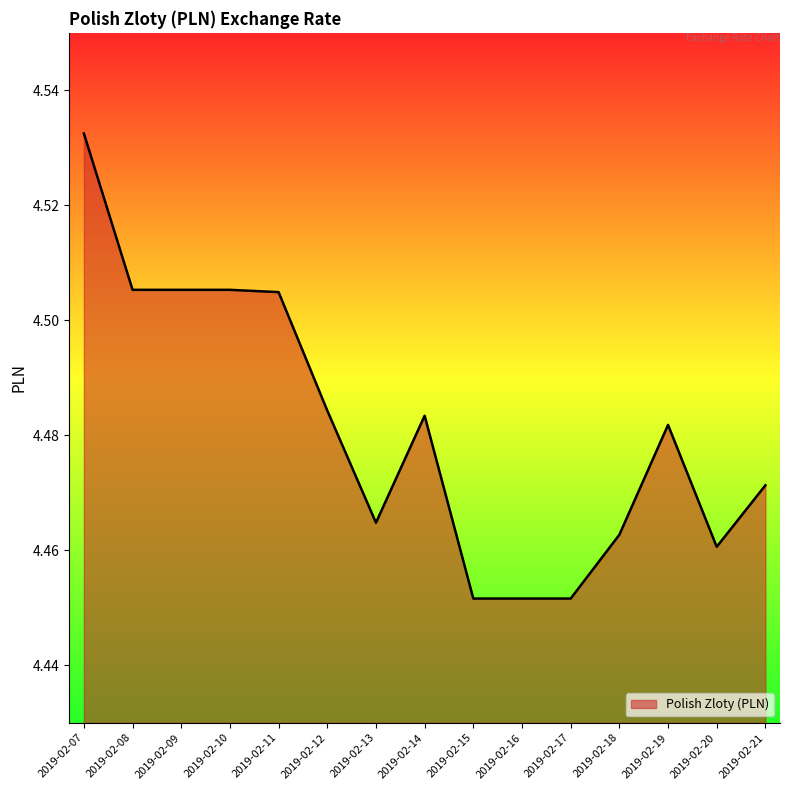

Which label corresponds to the largest value in the chart?

2019-02-07